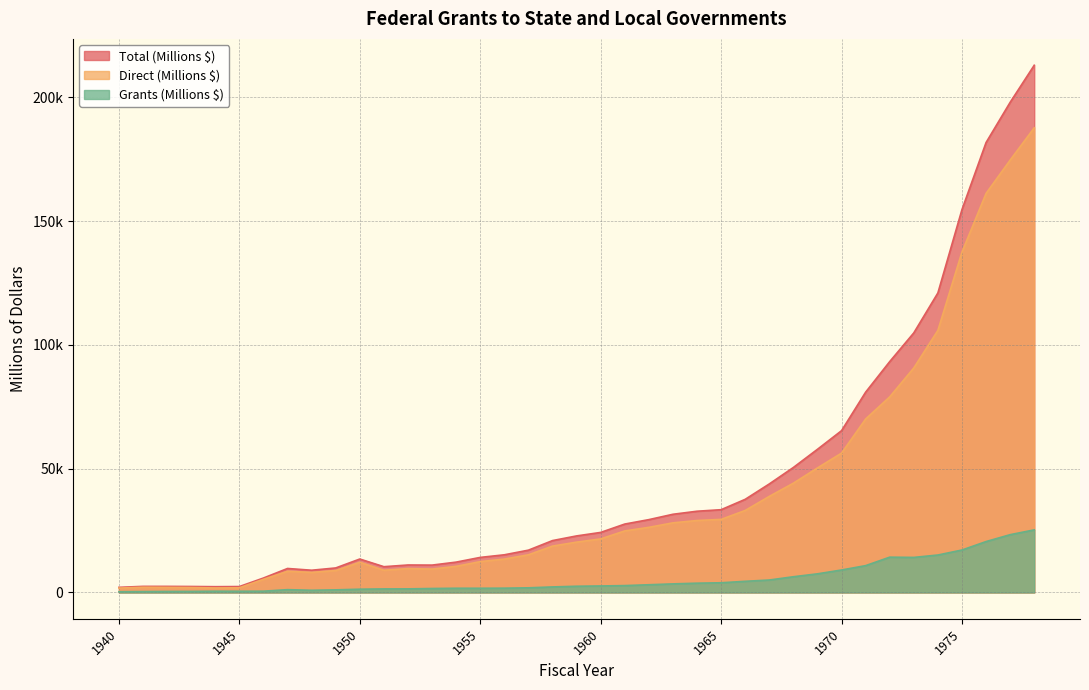

Is it true that Direct (Millions $) equals 70083 at 1971?

True